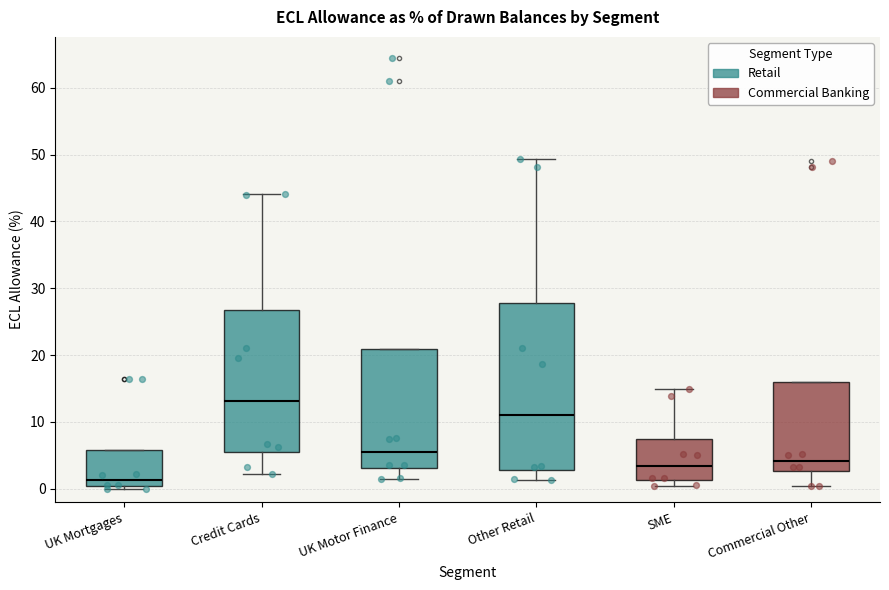

Where is the upper edge of the box for Other Retail on the y-axis? The values are not printed on the chart, so give them approximately, as read against the axis.

28